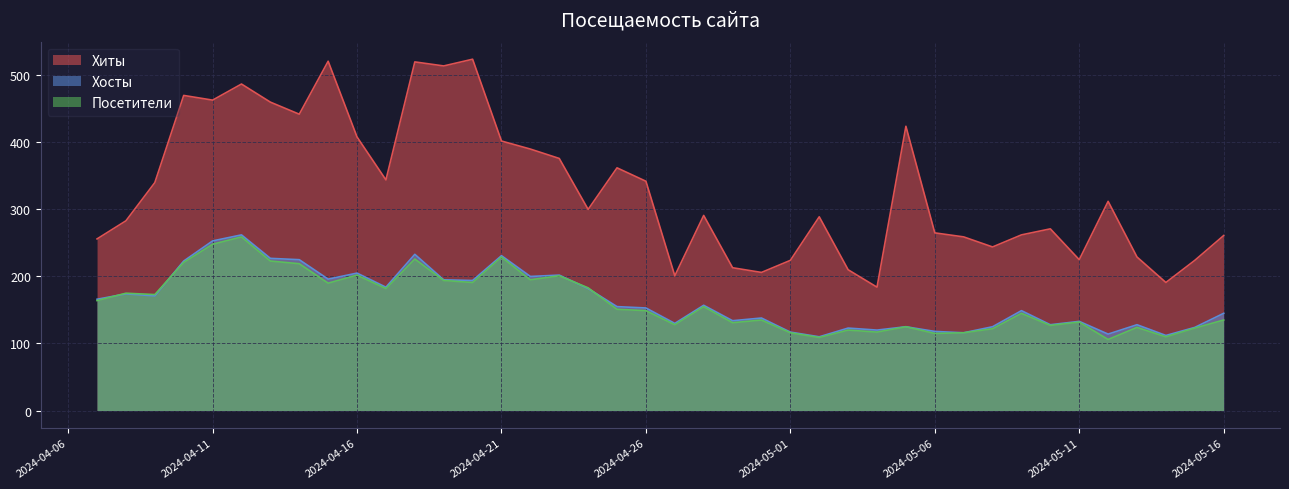

True or false: Посетители has more than 1 points higher than both neighbors.

True